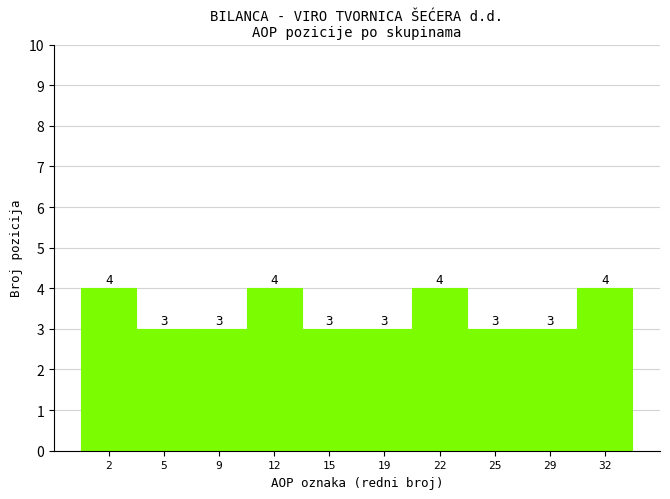

Reading left to right, what are all the values shown in this chart?

4	3	3	4	3	3	4	3	3	4